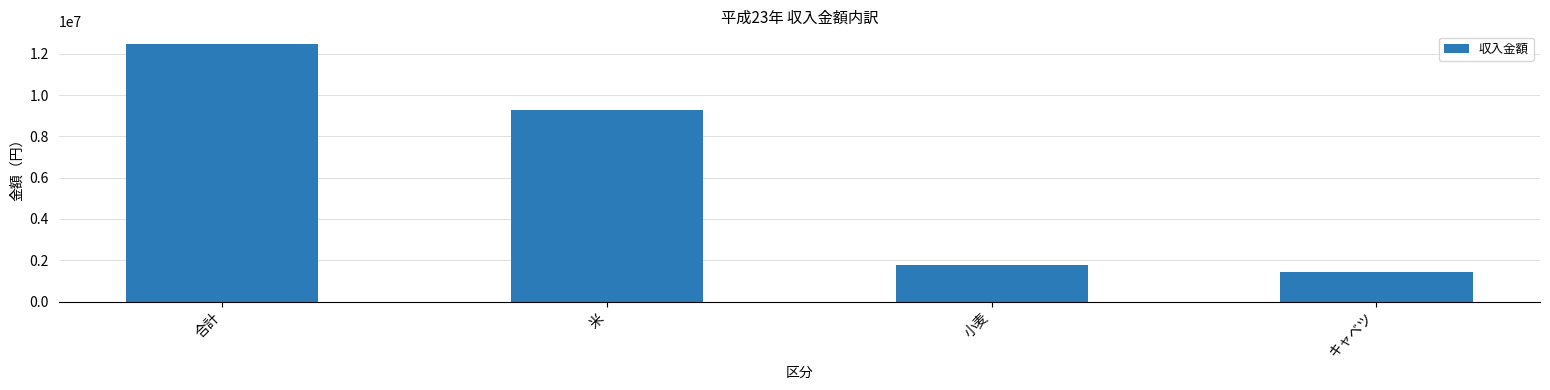

True or false: the data shows 9280000 at 米.

True